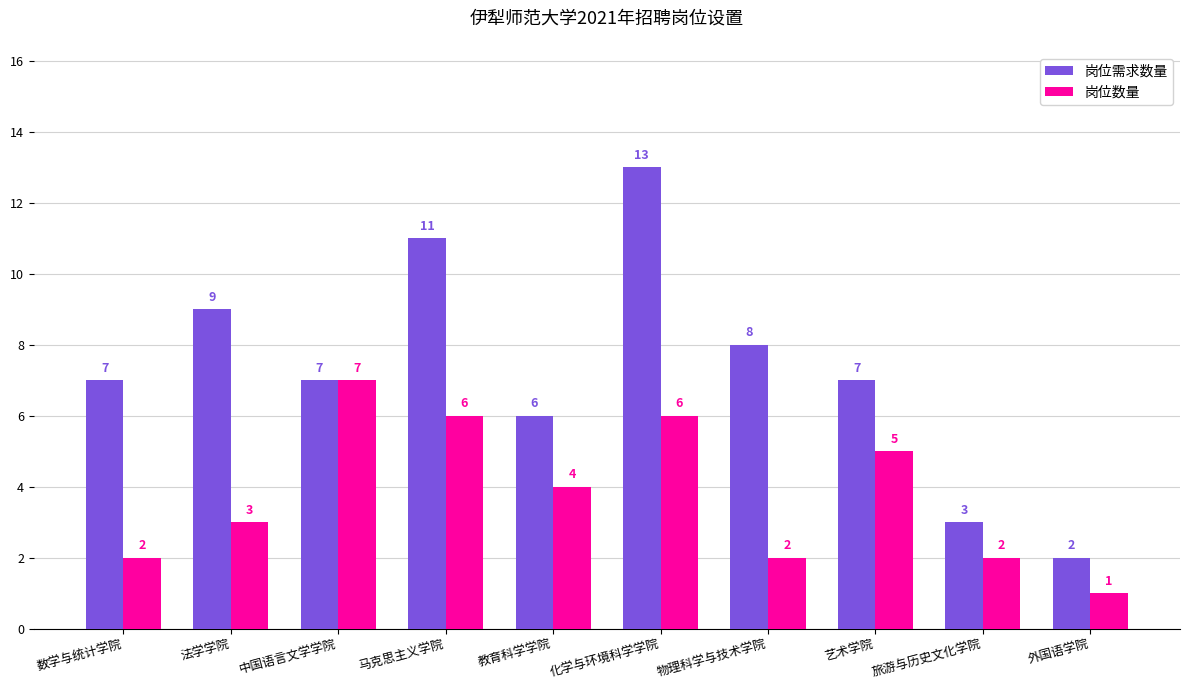

List the series in order of their overall mean, highest first.

岗位需求数量, 岗位数量